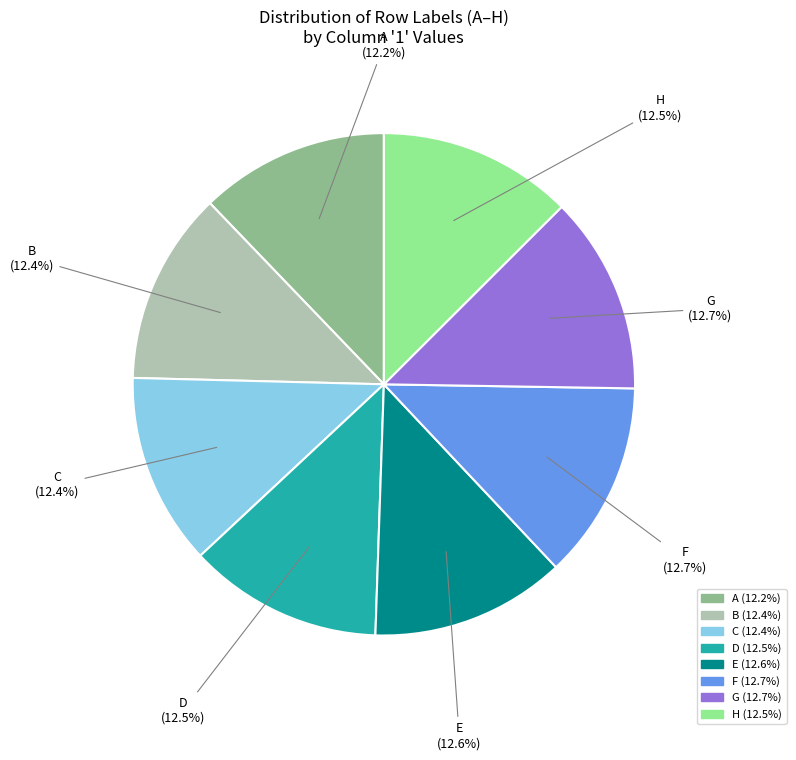

How many slices are in this pie chart?

8